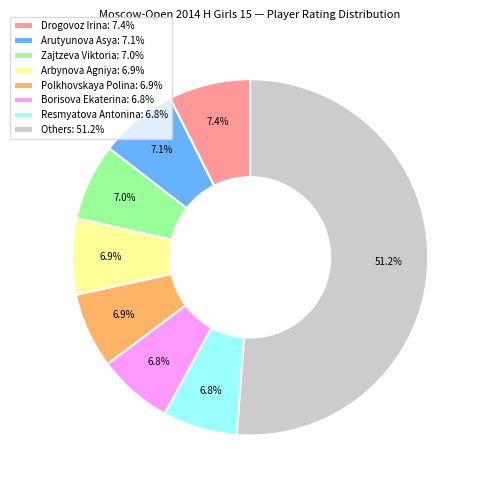

Approximately how many times larger is the value at Arutyunova Asya: 7.1% compared to Zajtzeva Viktoria: 7.0%?

1.0